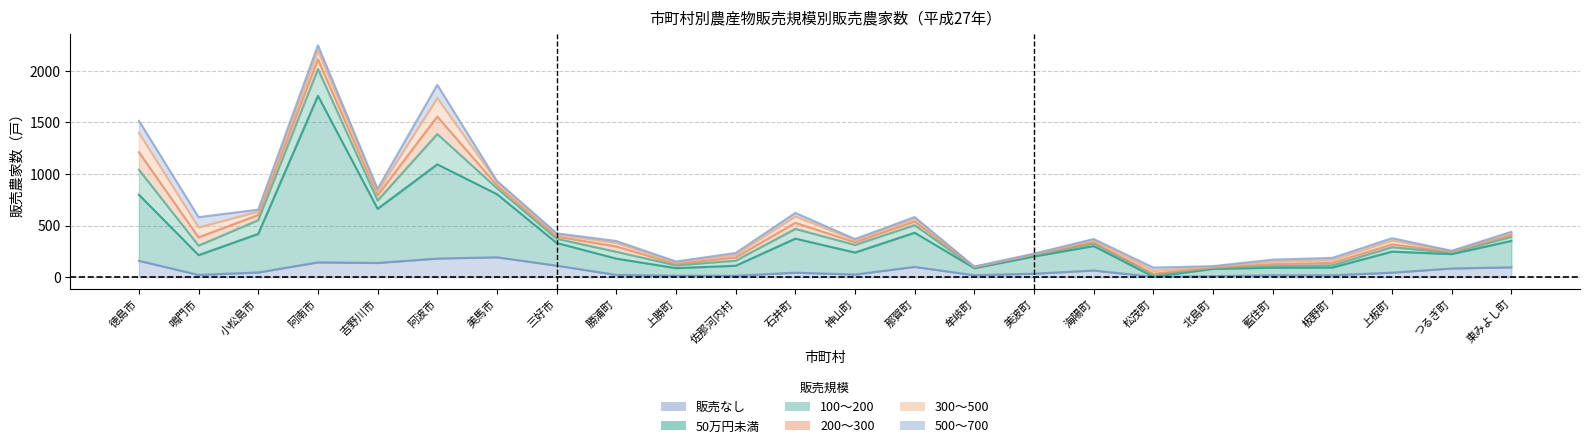

What is the average value of the 500～700 series?

28